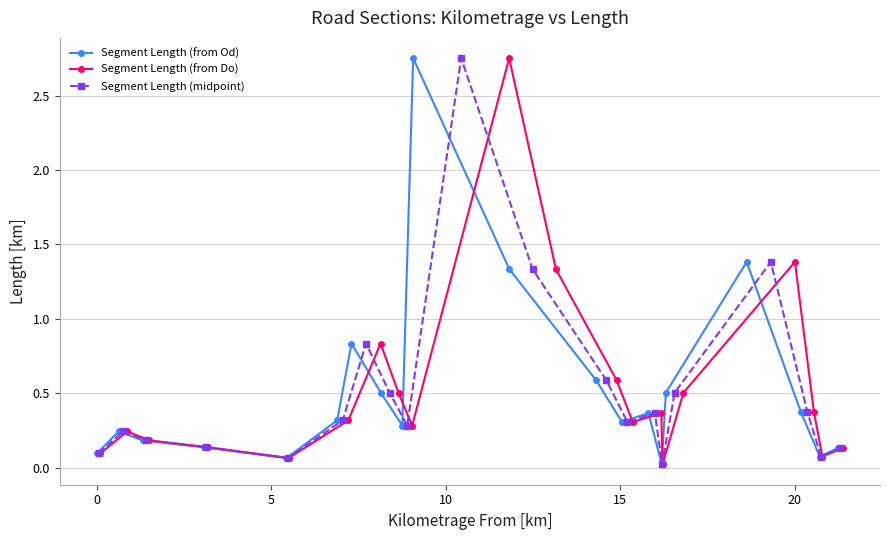

True or false: Segment Length (from Od) has more than 0 interior local peaks.

True